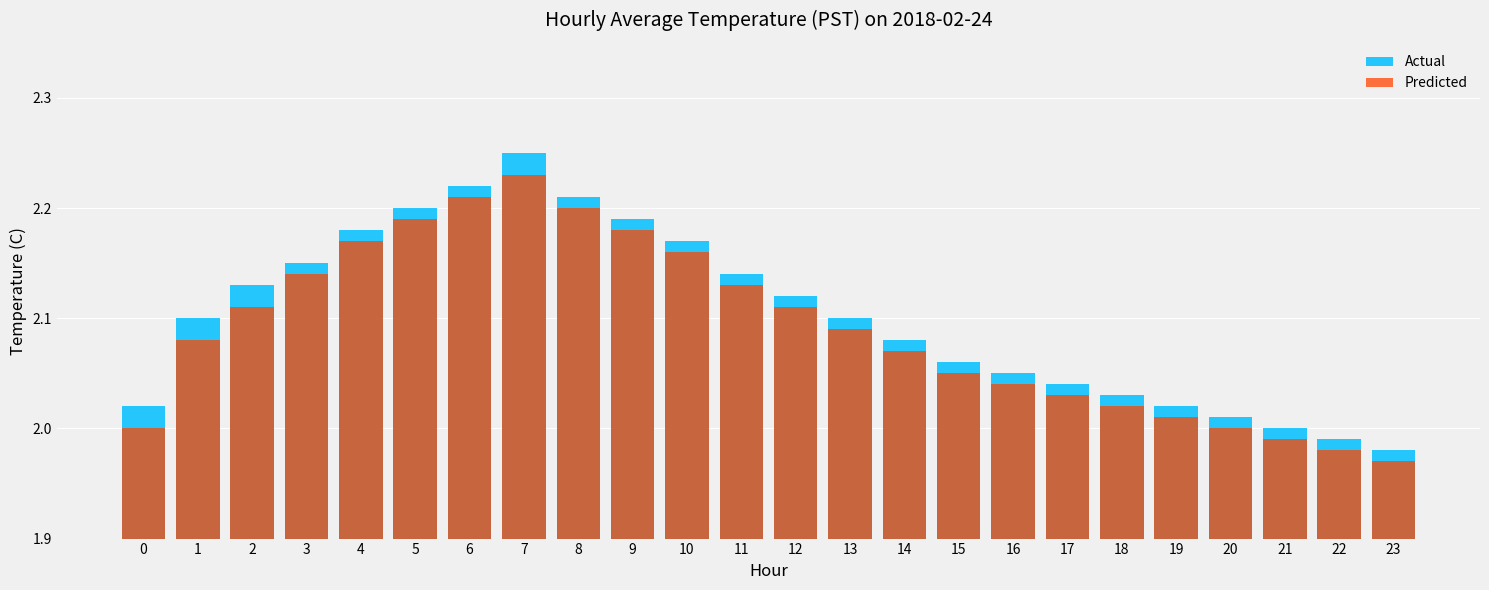

What is the total value across all series at 9?

4.4